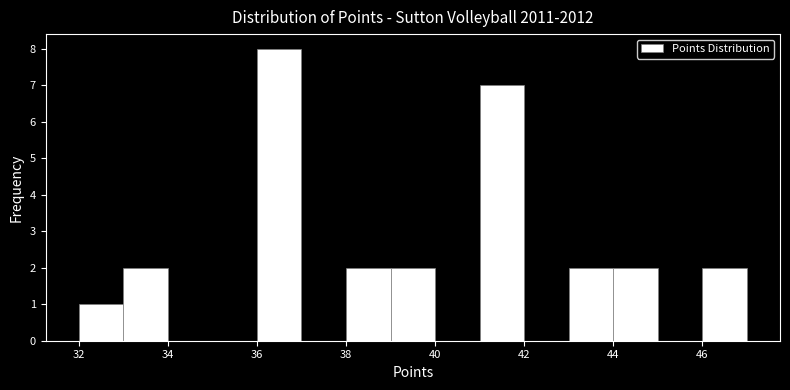

Reading left to right, transcribe this chart: for each bar, give the range it covers on the x-axis and its height. The values are not printed on the chart, so give them approximately, as read against the axis.

32 to 33: 1
33 to 34: 2
34 to 35: 0
35 to 36: 0
36 to 37: 8
37 to 38: 0
38 to 39: 2
39 to 40: 2
40 to 41: 0
41 to 42: 7
42 to 43: 0
43 to 44: 2
44 to 45: 2
45 to 46: 0
46 to 47: 2